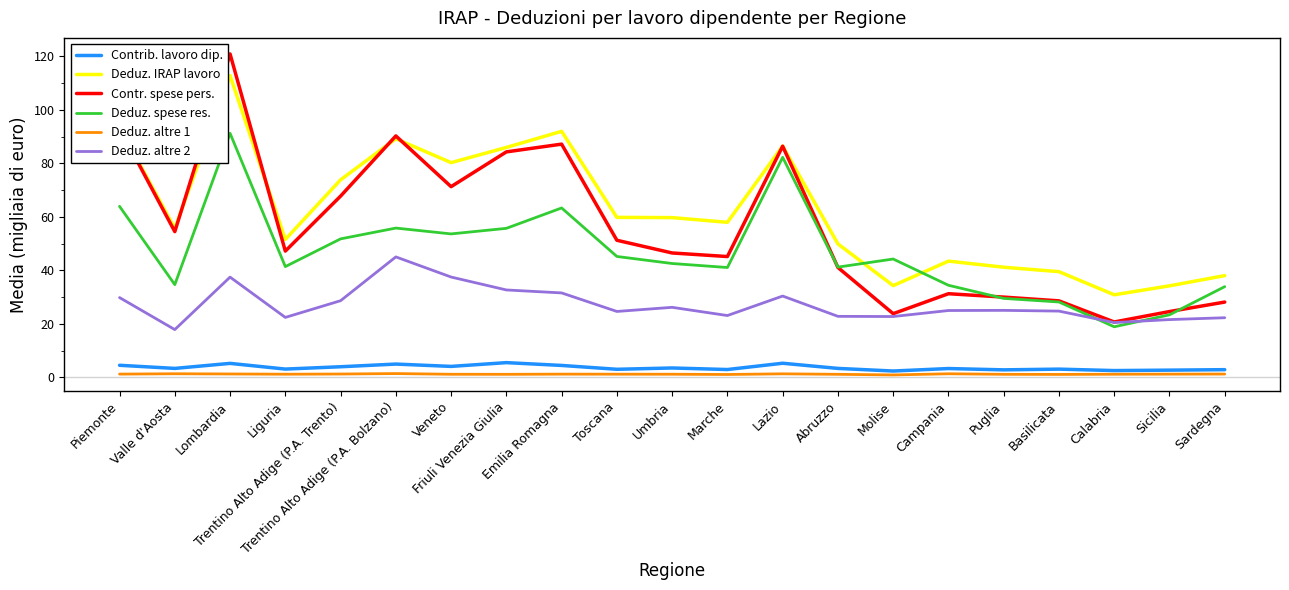

What position from the left is Trentino Alto Adige (P.A. Bolzano)?

6